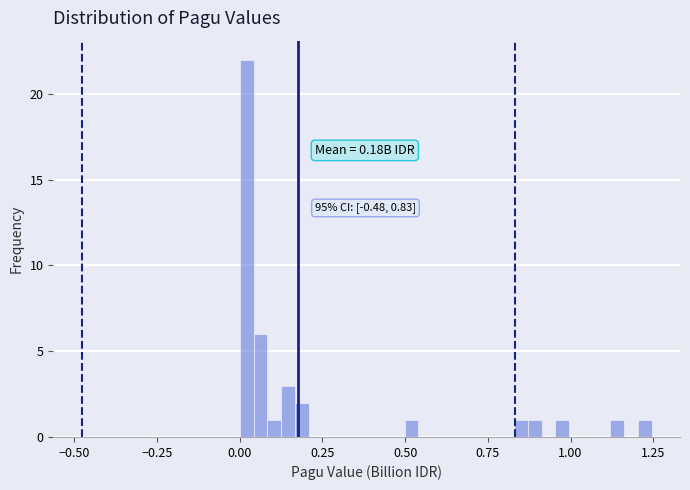

Read against the x-axis, roughly where is the centre of the tallest bar?

0.00